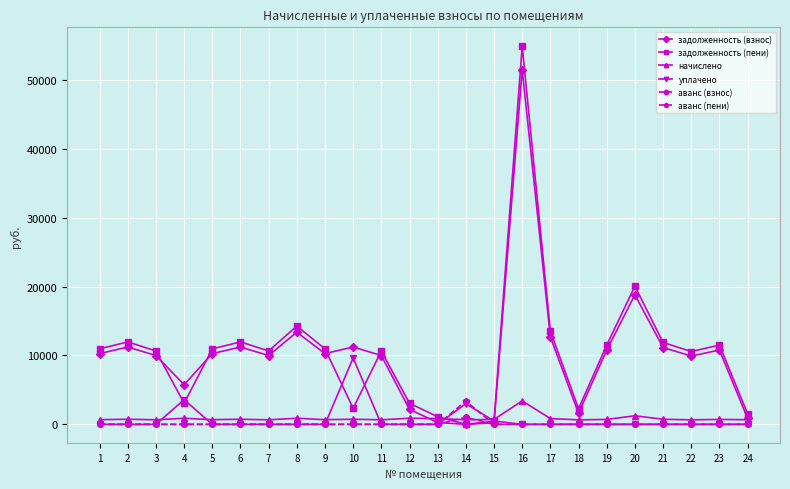

At which label does аванс (пени) reach its peak?

14